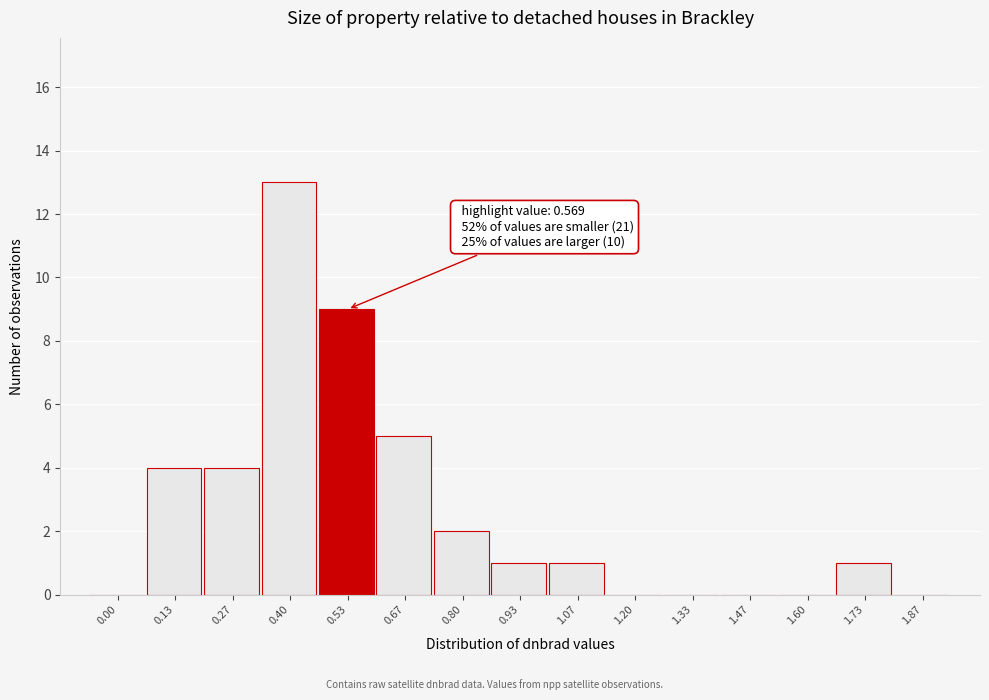

Reading right to left, transcribe all the data shown in this chart.

1.87=0	1.73=1	1.60=0	1.47=0	1.33=0	1.20=0	1.07=1	0.93=1	0.80=2	0.67=5	0.53=9	0.40=13	0.27=4	0.13=4	0.00=0